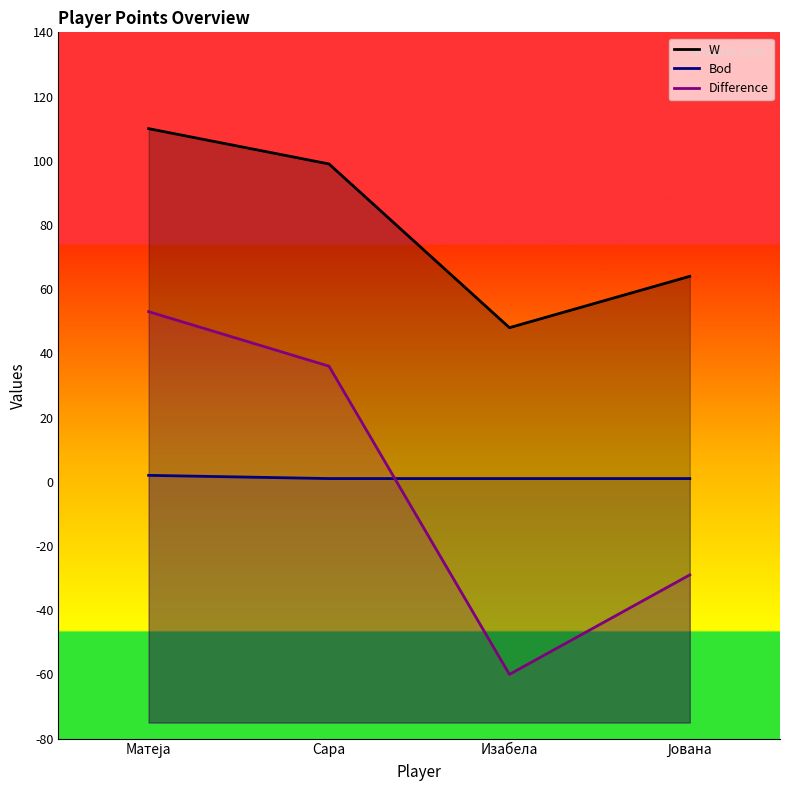

True or false: W and Difference intersect in this chart.

False